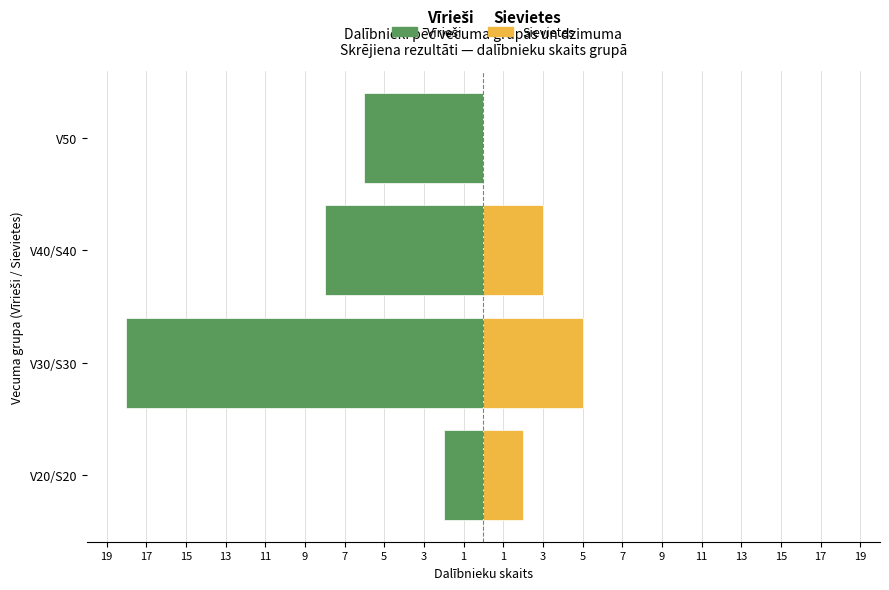

How many bars are there in each group?

2